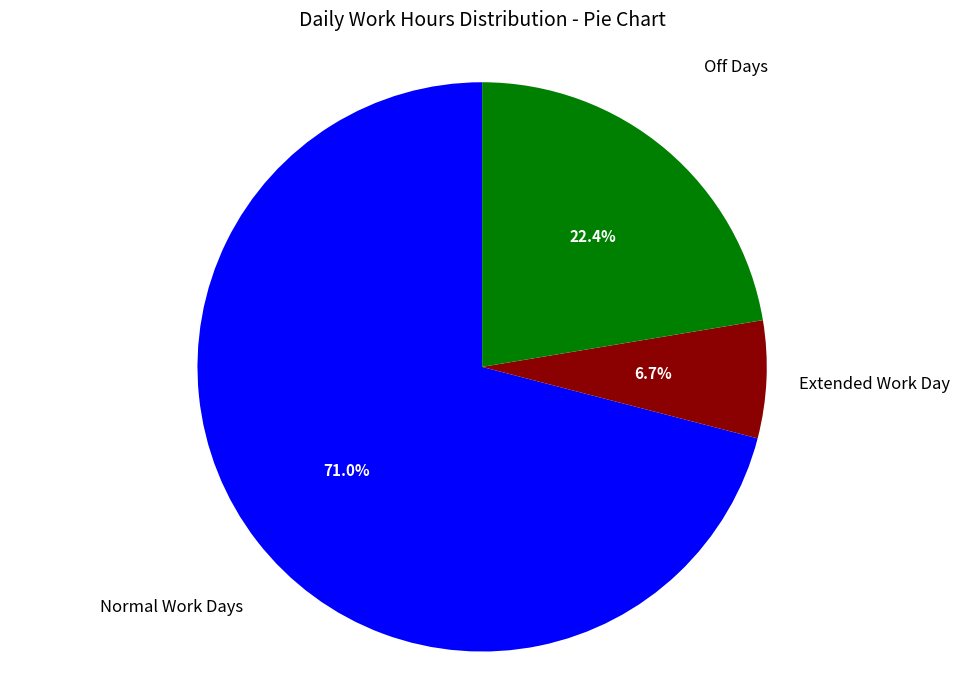

Does any single category account for the majority?

Yes